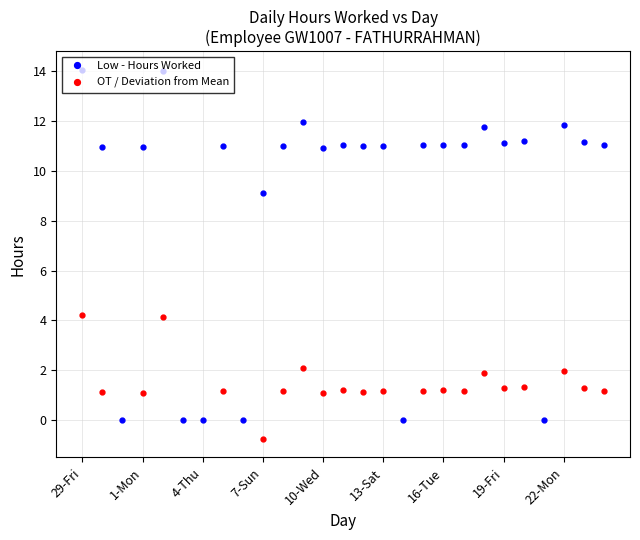

What is the sum of all Low - Hours Worked values?

238.1